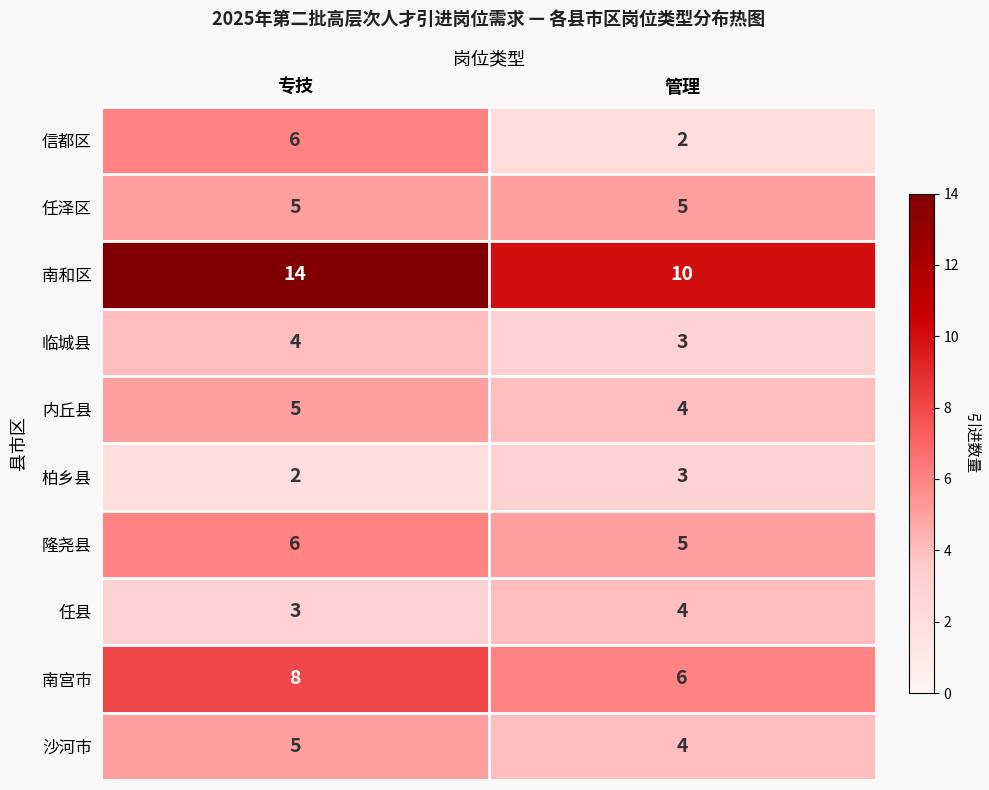

List the labels in order of 信都区 value, smallest first.

管理, 专技